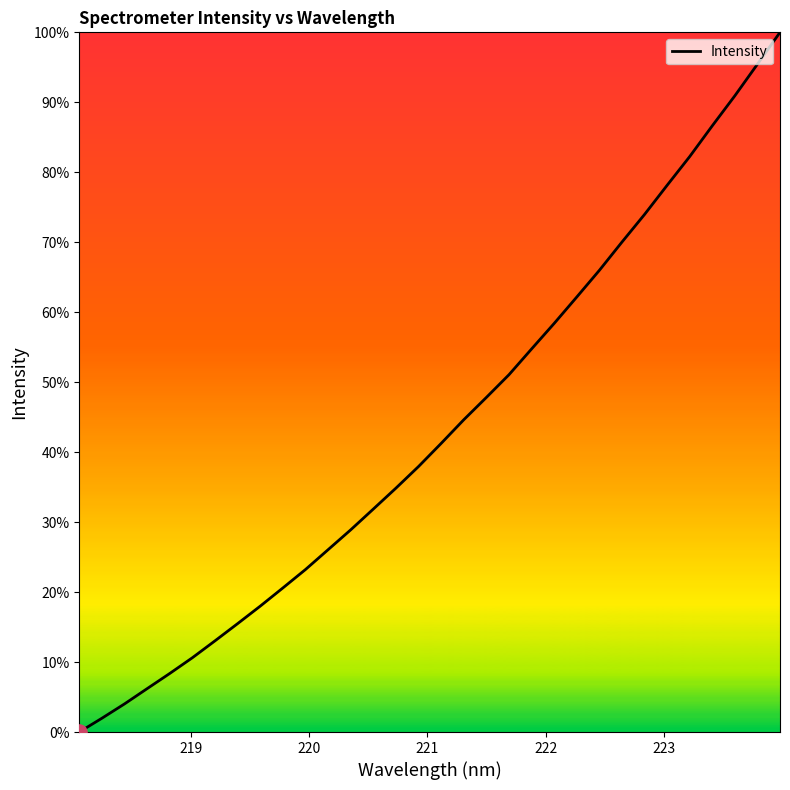

What is the maximum value shown in the chart?

100.0